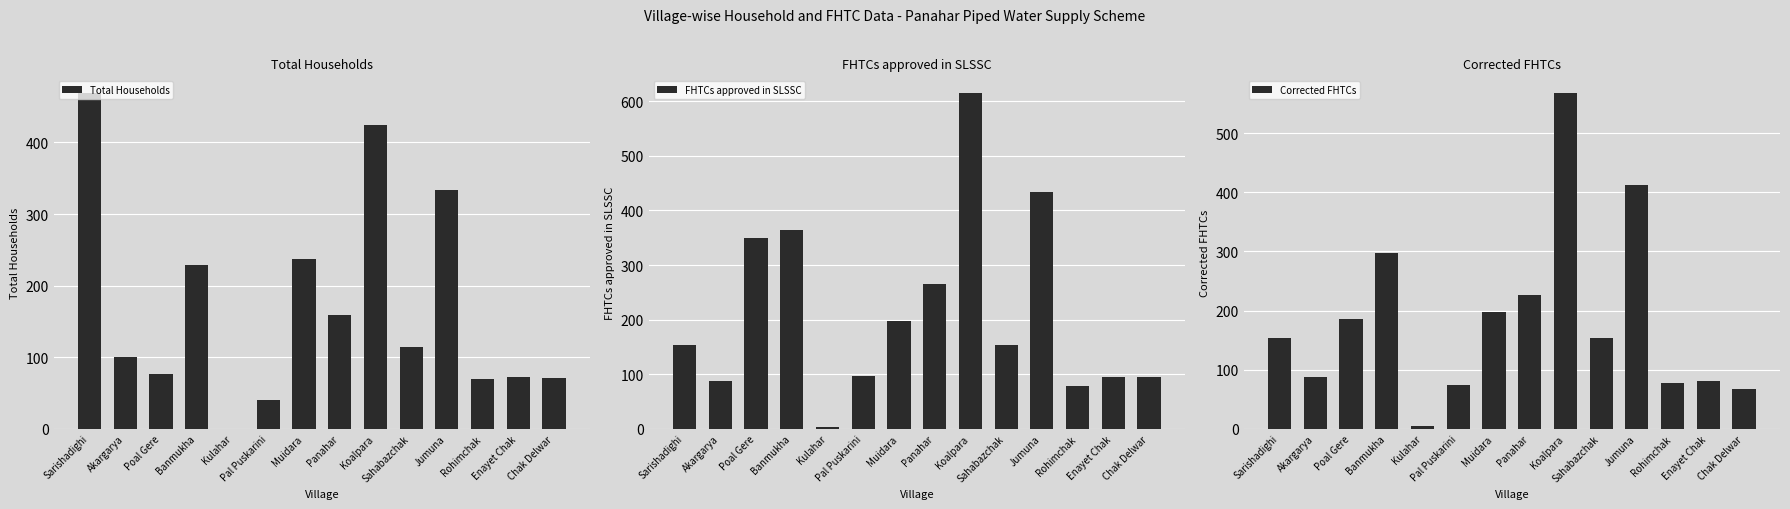

What is the approximate value of FHTCs approved in SLSSC at Pal Puskarini?

96